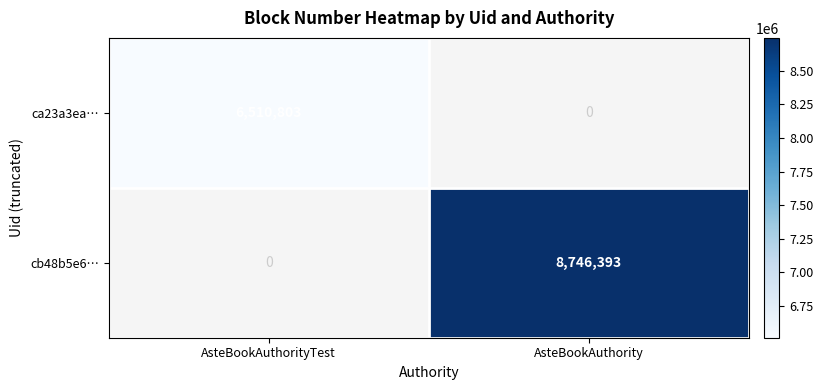

Is it true that ca23a3ea… equals 3896098 at AsteBookAuthorityTest?

False